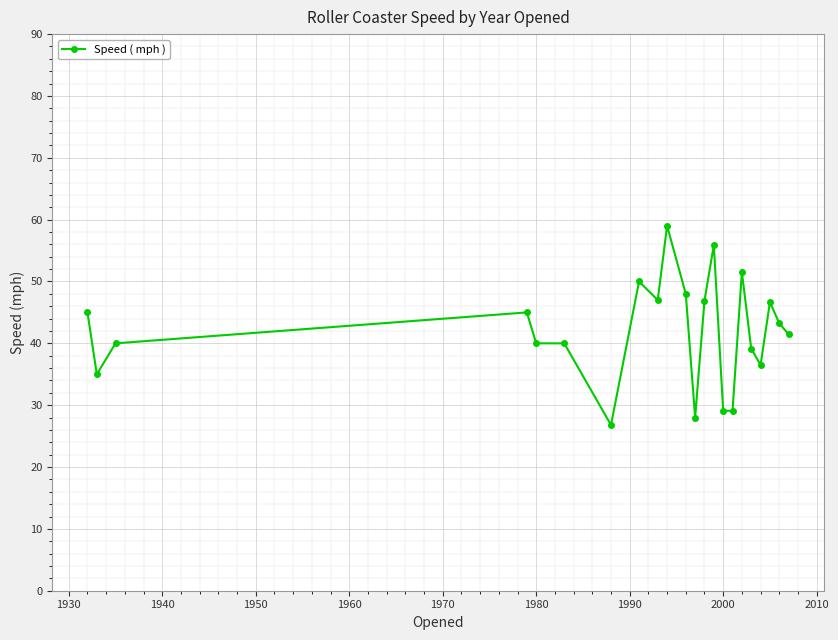

True or false: there are more than 1 points higher than both neighbors.

True